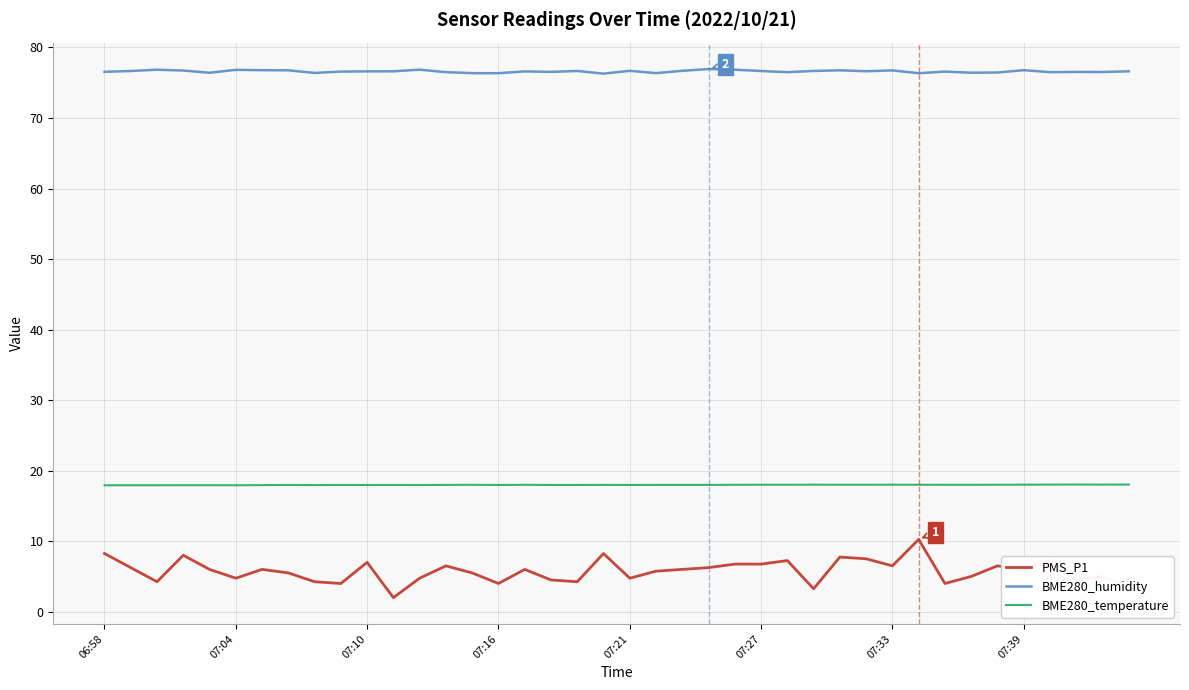

True or false: PMS_P1 has more than 1 points higher than both neighbors.

True